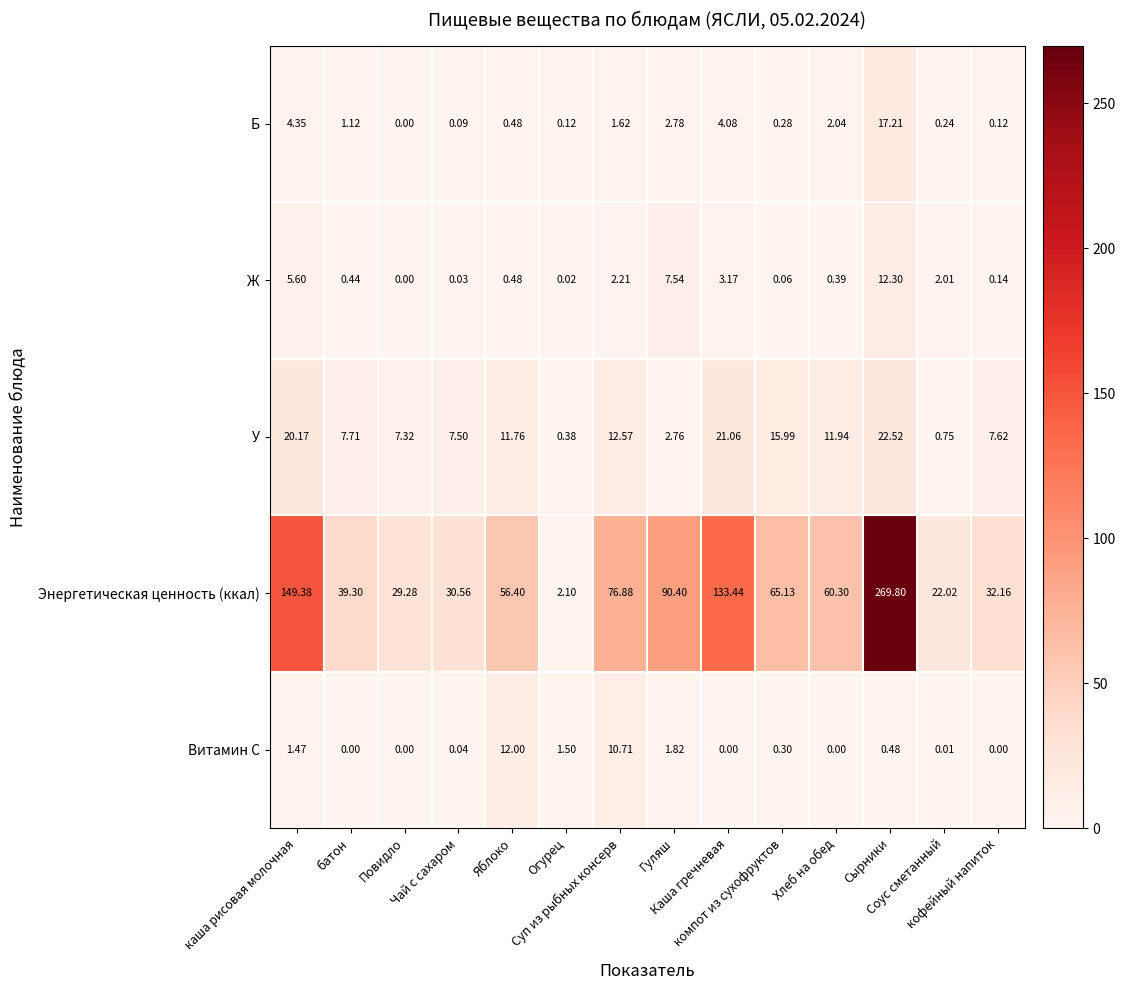

Which series has the widest spread of values?

Энергетическая ценность (ккал)